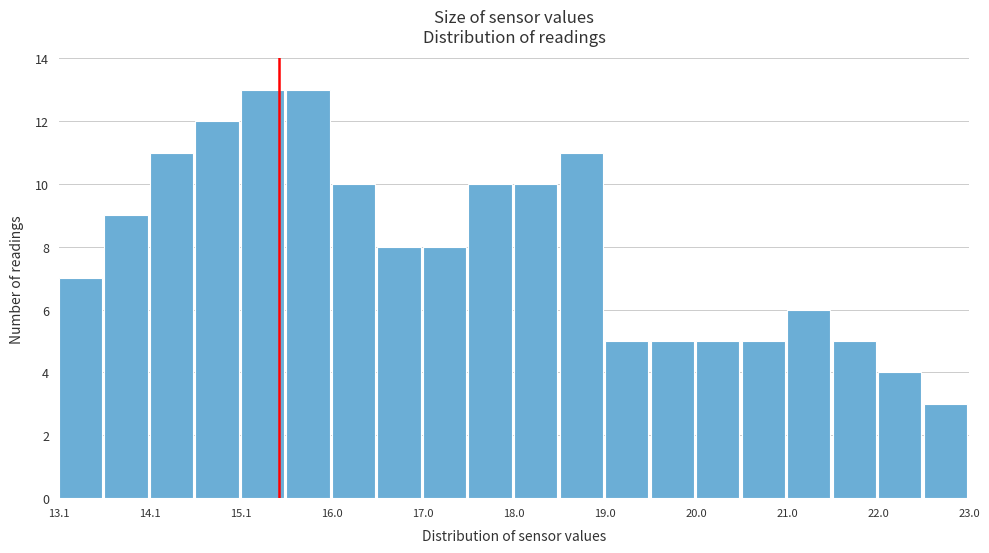

Reading left to right, transcribe this chart: for each bar, give the range it covers on the x-axis and its height. Neither the bar edges nor the heights are printed on the chart, so give them approximately, as read against the axes.

13.1 to 13.6: 7
13.6 to 14.1: 9
14.1 to 14.6: 11
14.6 to 15.1: 12
15.1 to 15.6: 13
15.6 to 16.0: 13
16.0 to 16.5: 10
16.5 to 17.0: 8
17.0 to 17.5: 8
17.5 to 18.0: 10
18.0 to 18.5: 10
18.5 to 19.0: 11
19.0 to 19.5: 5
19.5 to 20.0: 5
20.0 to 20.5: 5
20.5 to 21.0: 5
21.0 to 21.5: 6
21.5 to 22.0: 5
22.0 to 22.5: 4
22.5 to 23.0: 3